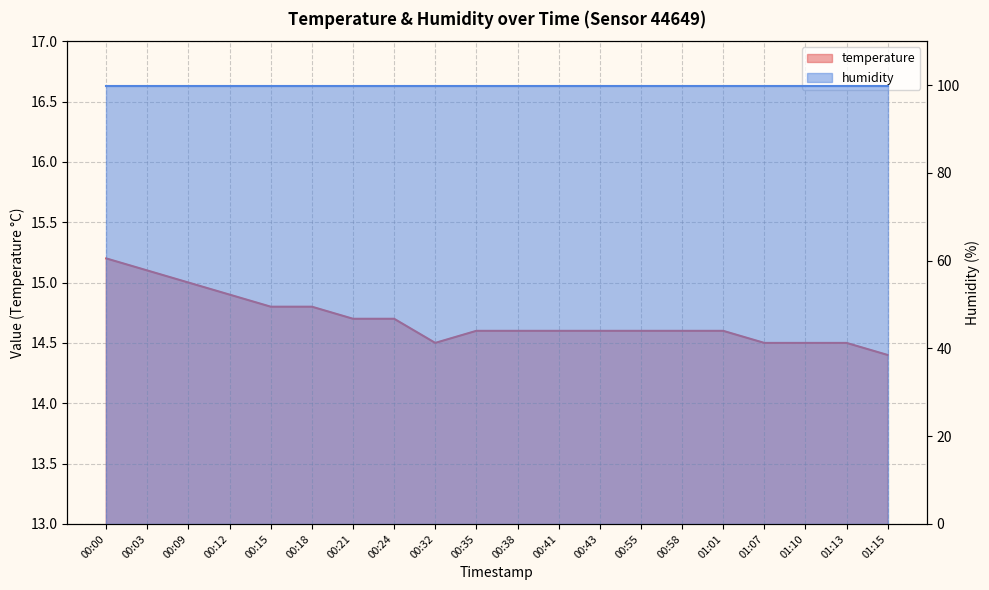

Count the values in the range 14 to 15.

18